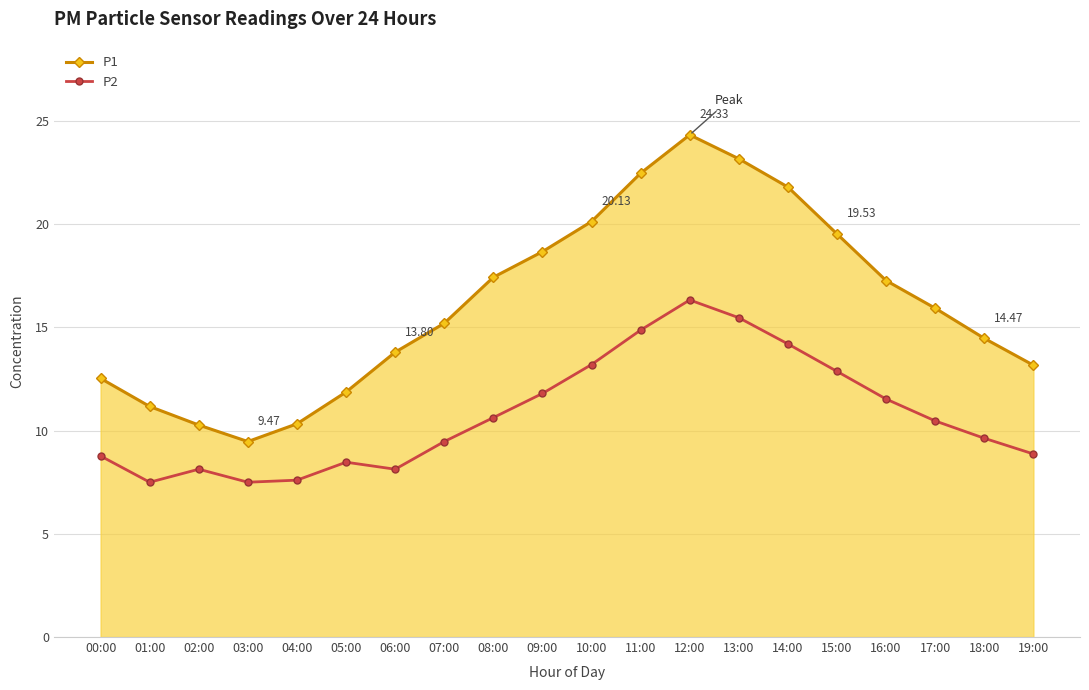

What is the label of the 2nd point from the right?

18:00